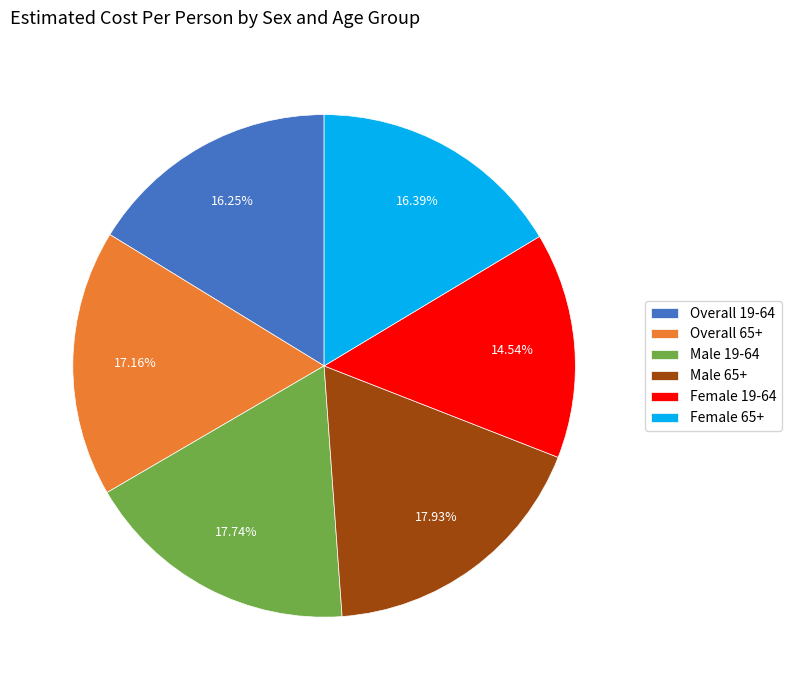

Which category has the smallest portion of the pie?

Female 19-64